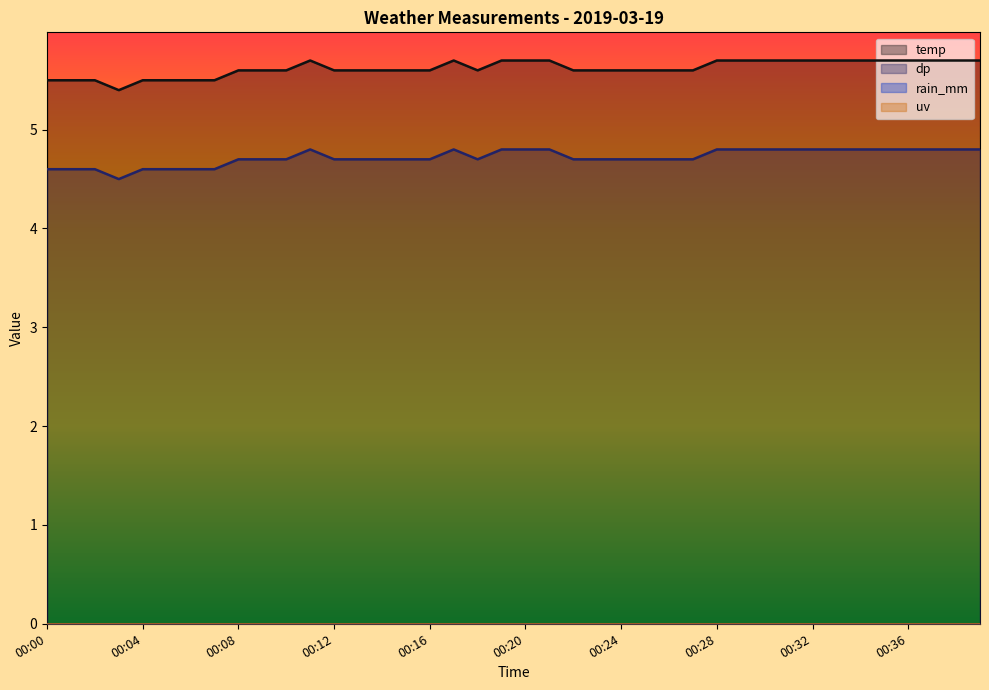

How many categories are shown in the chart?

40